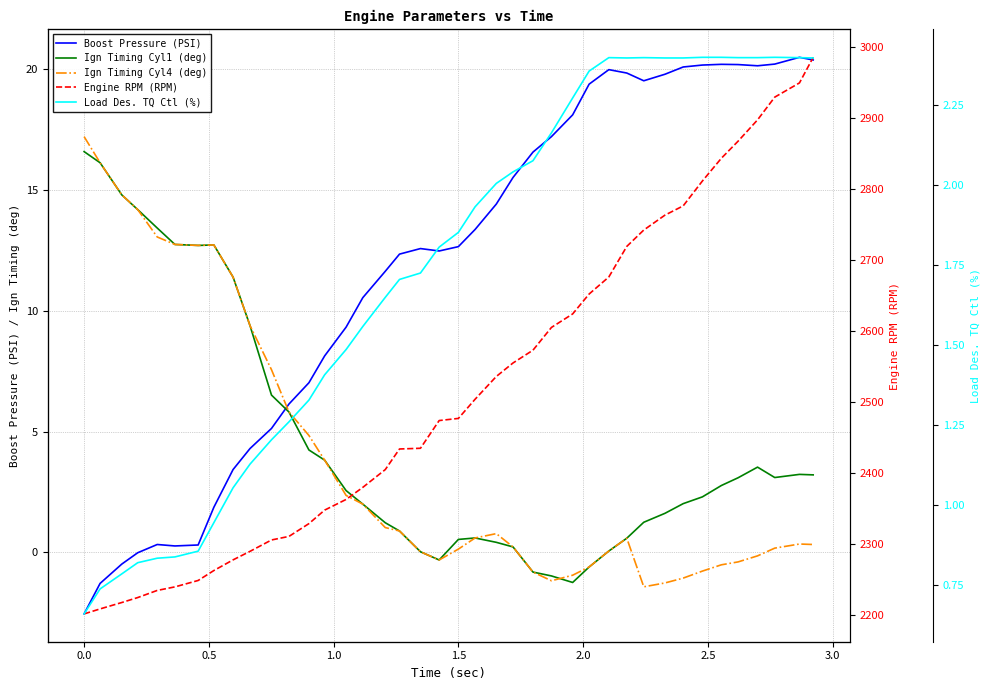

What is the value of the Ign Timing Cyl1 (deg) point at the 36th from the left?

3.1